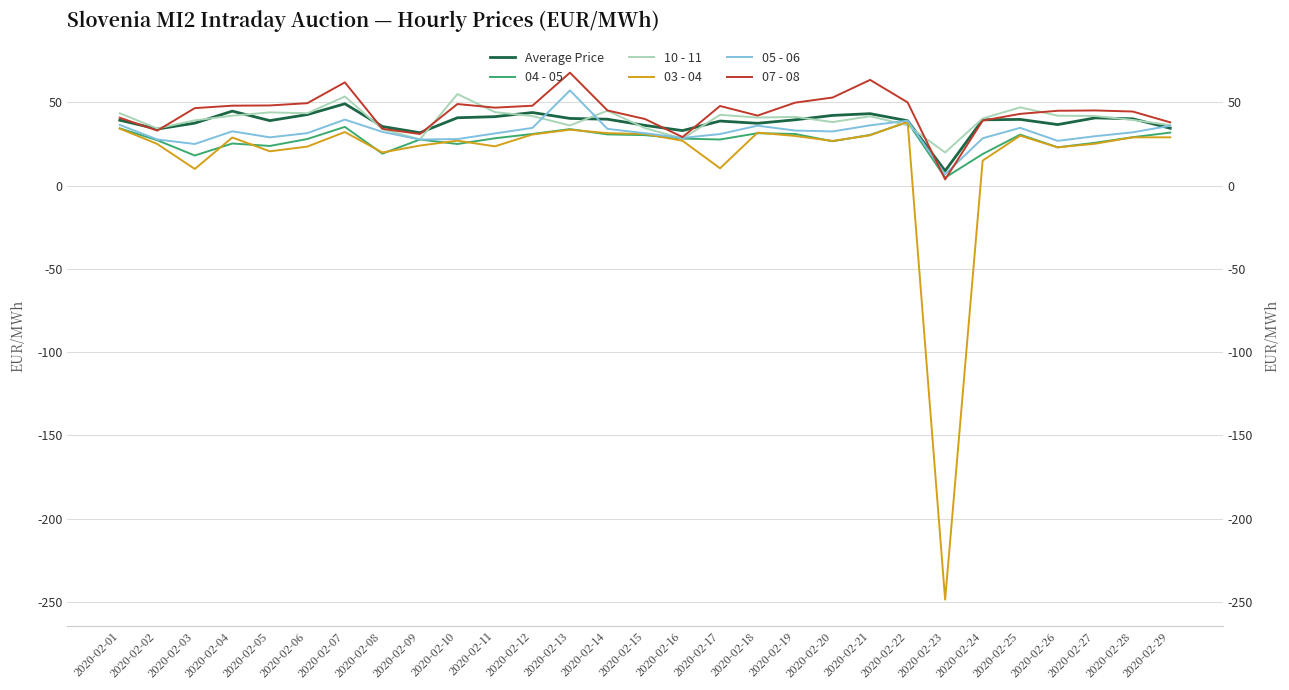

What is the total value across all series at 2020-02-07?

271.8